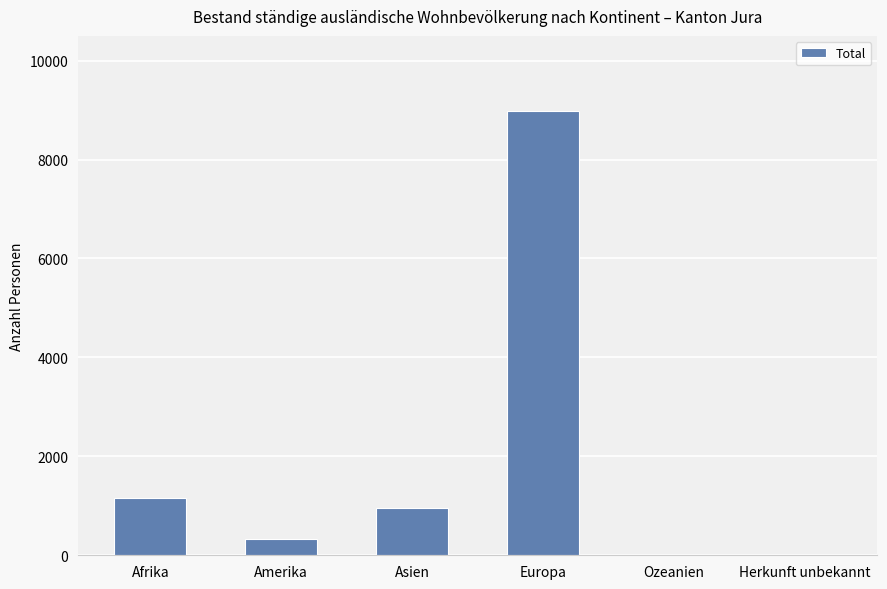

At which label does the data first exceed 958?

Afrika